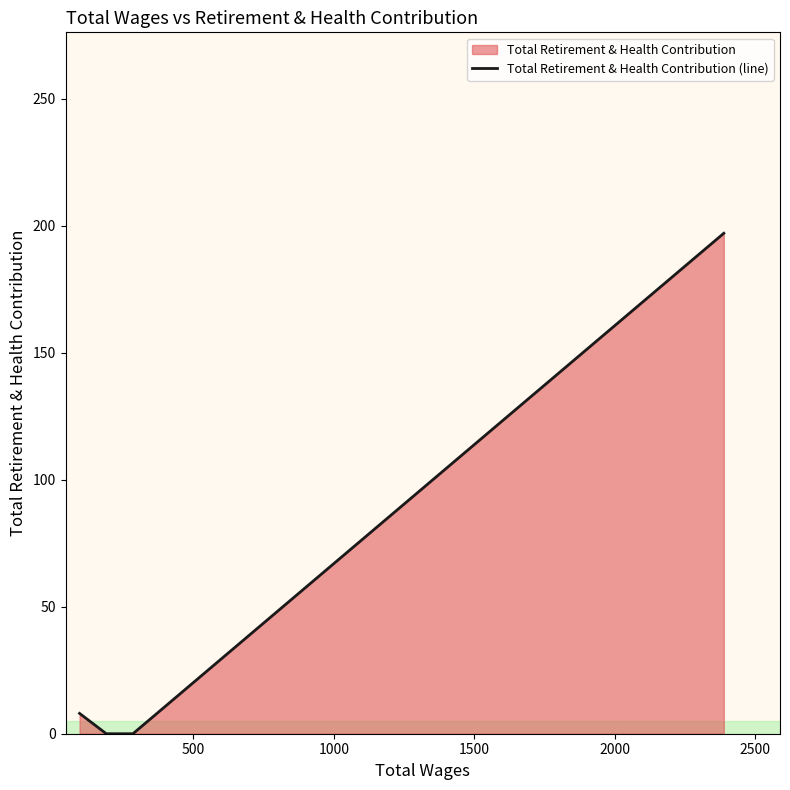

What is the sum of all values?

205